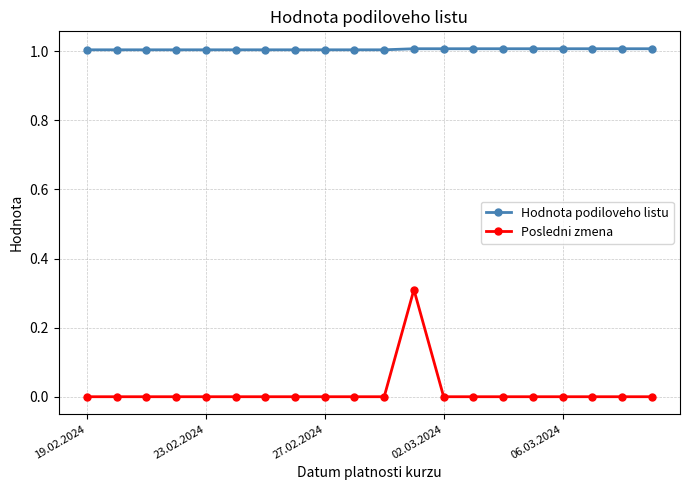

True or false: Posledni zmena has more than 0 points higher than both neighbors.

True